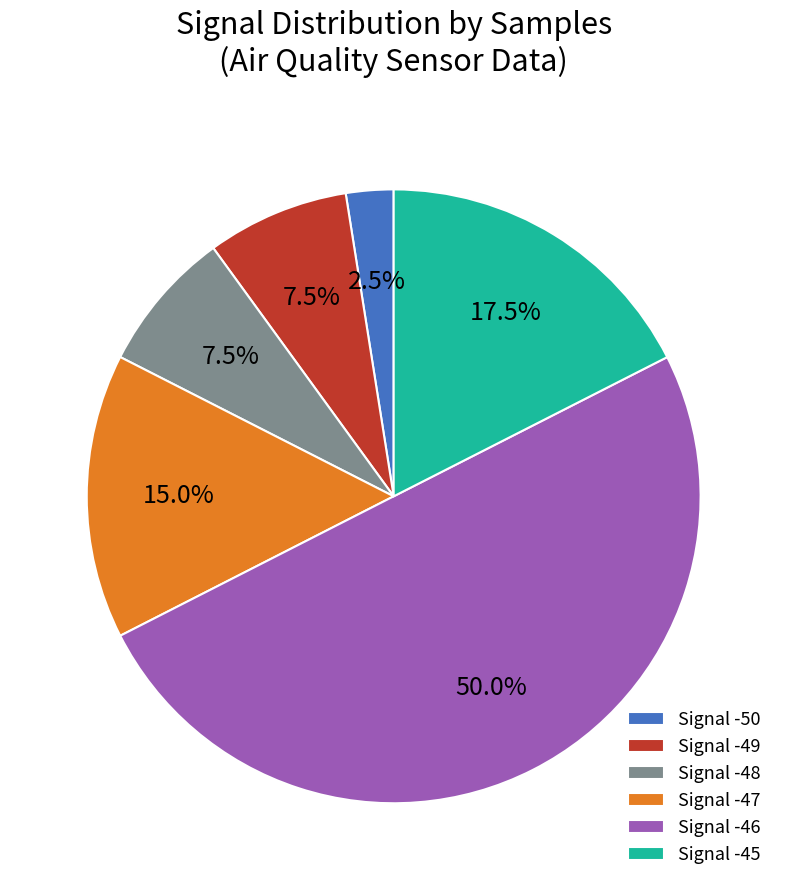

Does Signal -49 represent more than half of the total?

No